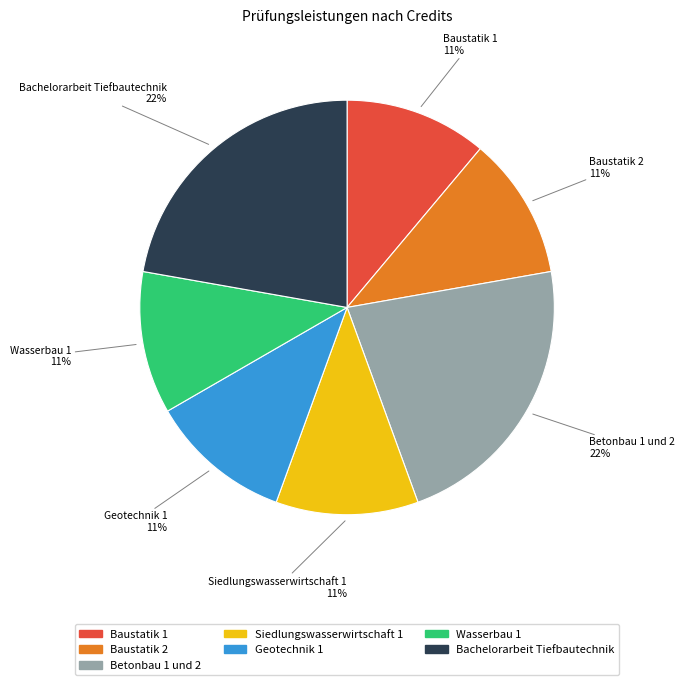

What is the ratio of the value at Siedlungswasserwirtschaft 1 to the value at Baustatik 1?

1.0